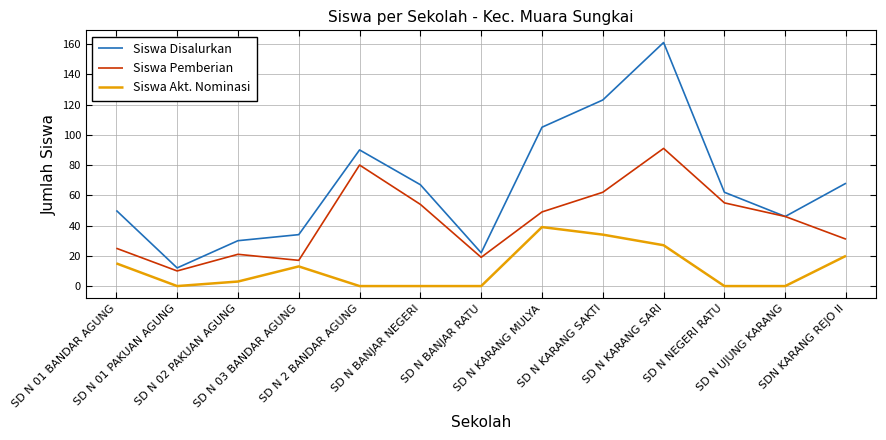

Which series has the largest range (max minus min)?

Siswa Disalurkan